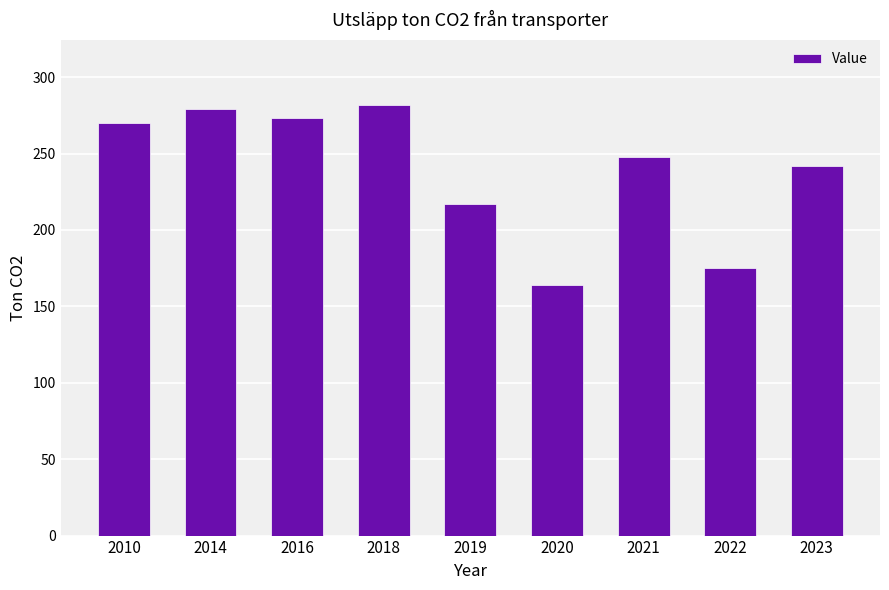

Which has a higher value, 2020 or 2010?

2010